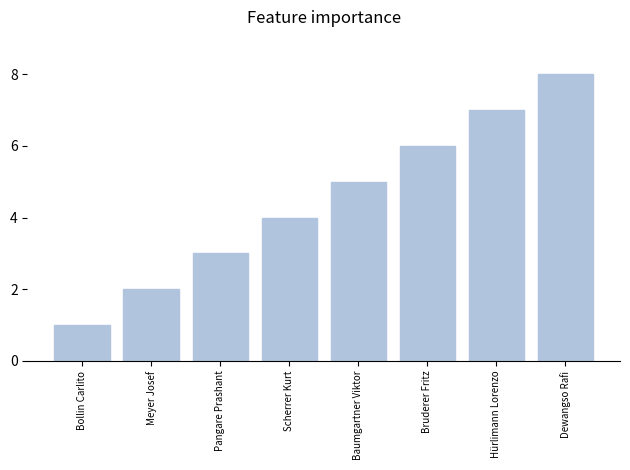

What is the minimum value shown in the chart?

1